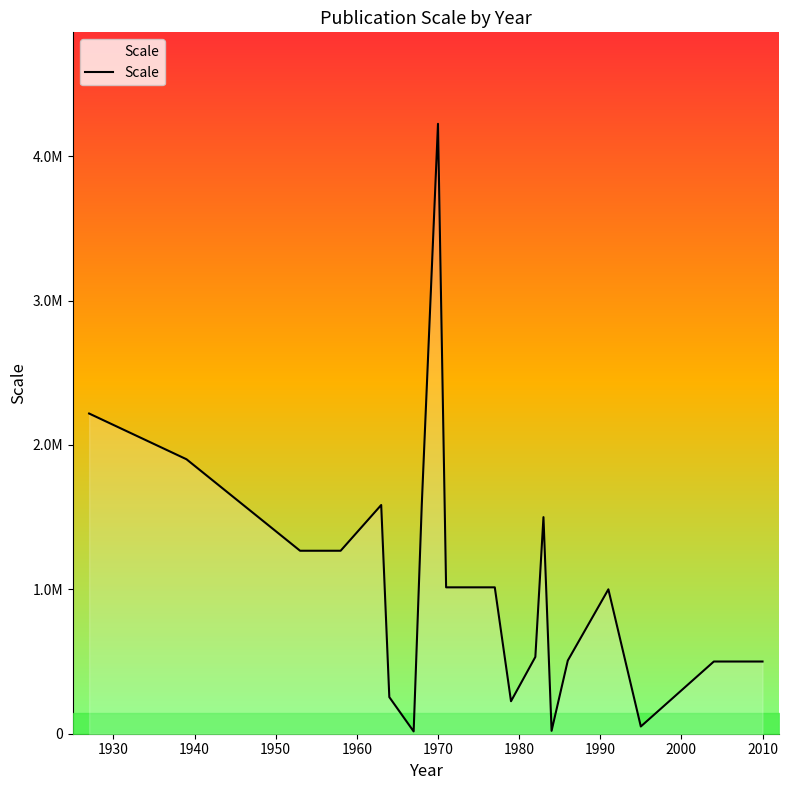

What is the difference between the maximum and minimum values?

4208160